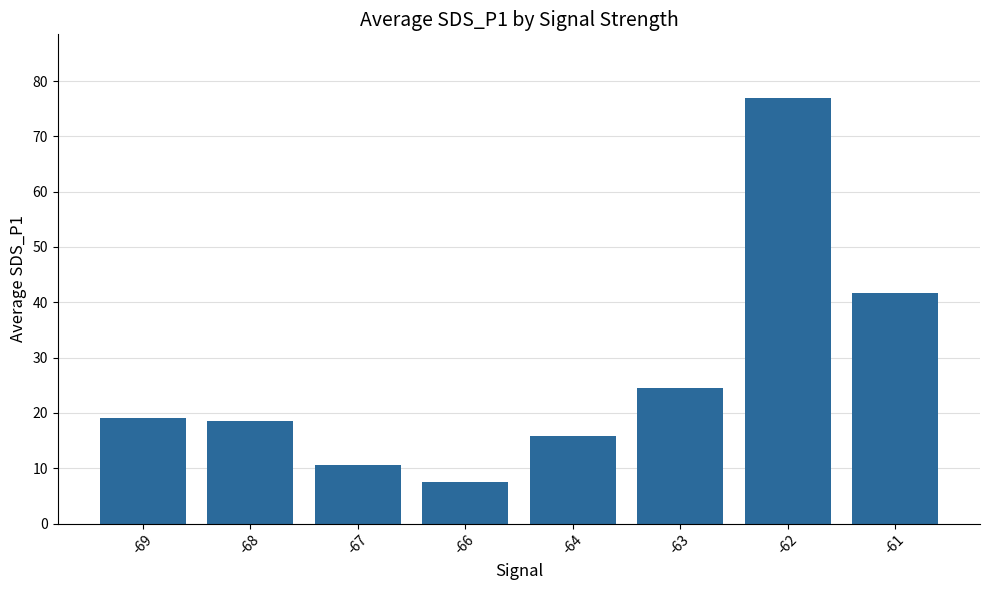

Reading left to right, what are all the values shown in this chart?

19.0	18.6	10.6	7.5	15.9	24.6	76.9	41.6